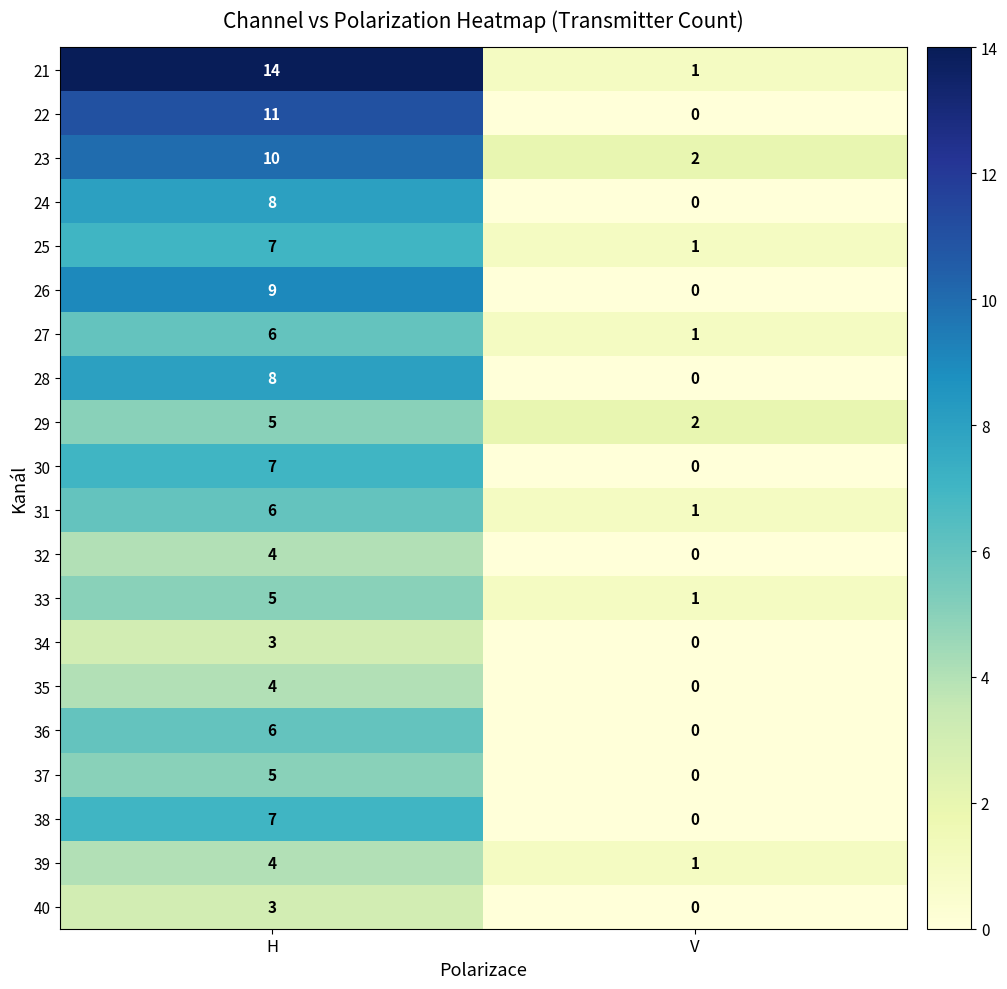

At which category is the sum across all series the highest?

H